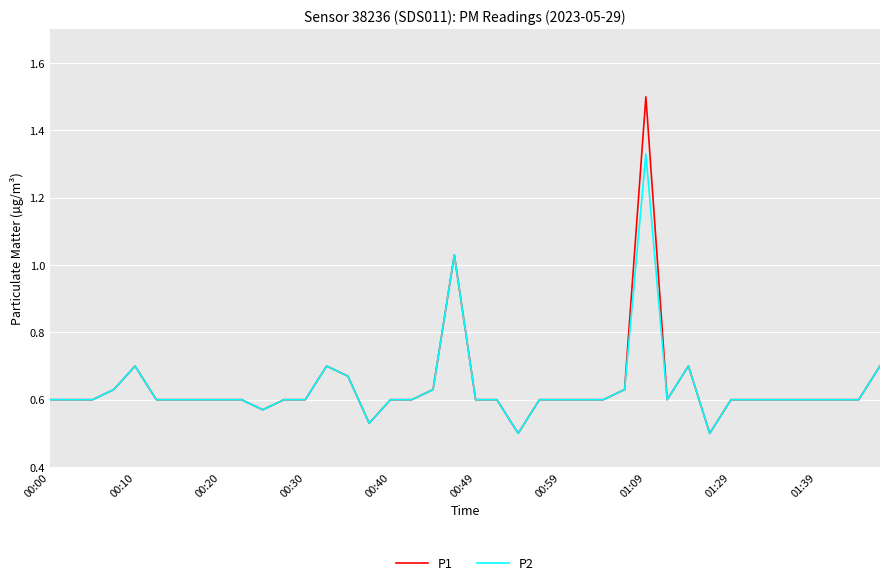

True or false: P1 has more than 0 points higher than both neighbors.

True